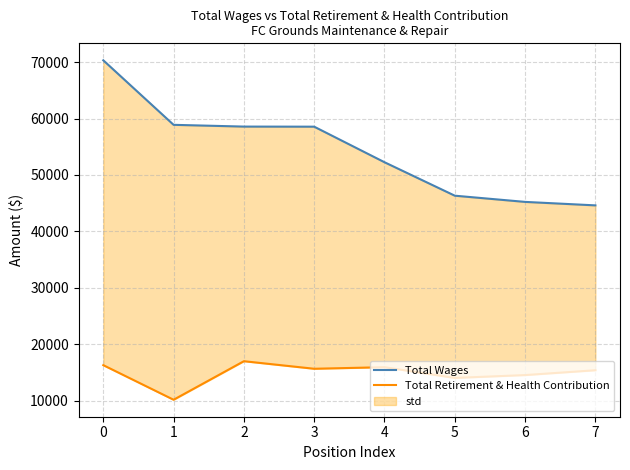

What is the total value across all series at 7?

60011